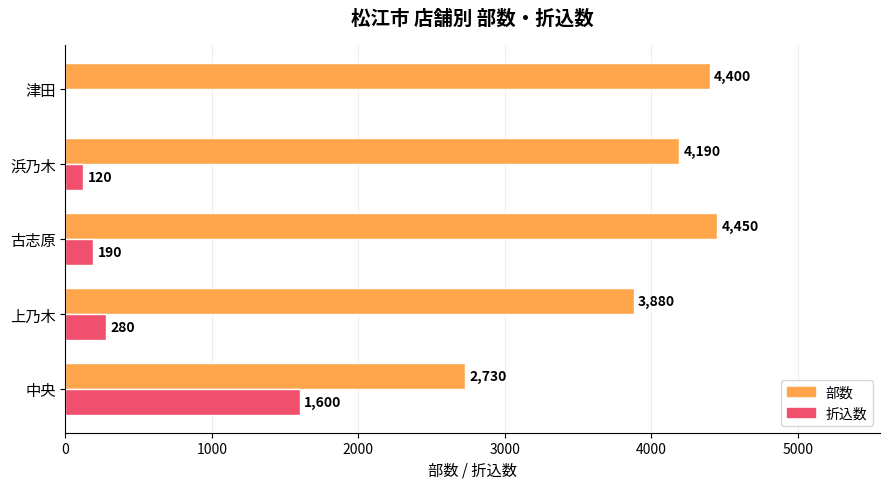

Which series changed the most between 中央 and 上乃木?

折込数